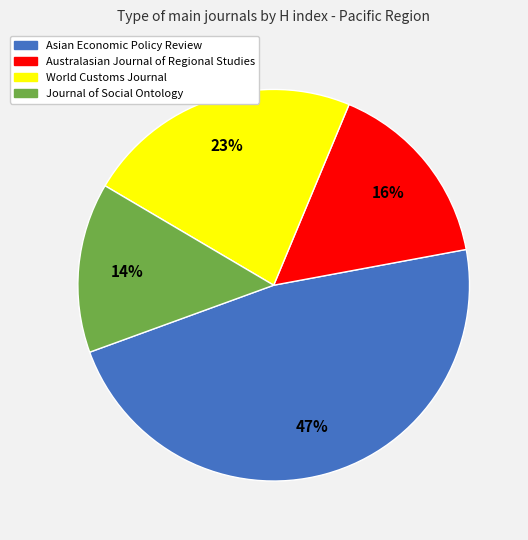

Does Journal of Social Ontology account for over 50% of the chart?

No